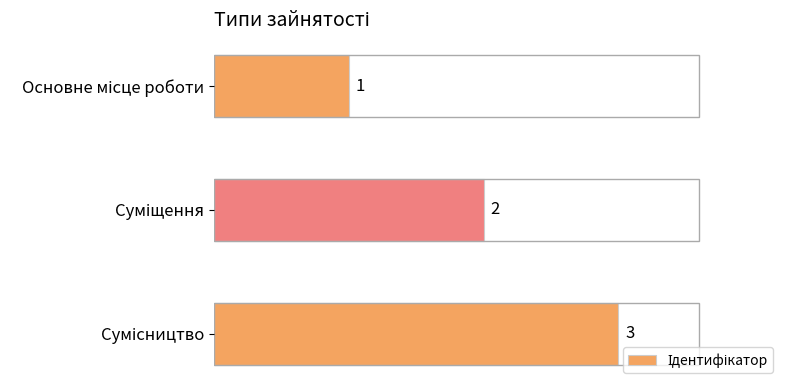

Count the values in the range 1 to 3.

3